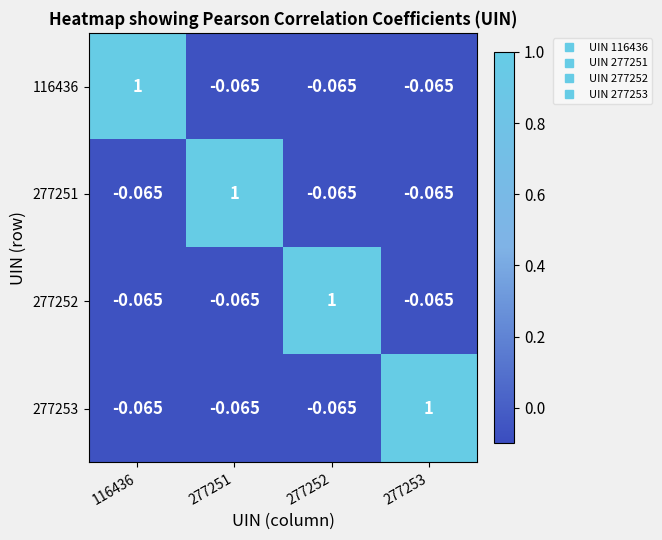

Rank the series at 116436 from highest to lowest value.

116436, 277251, 277252, 277253